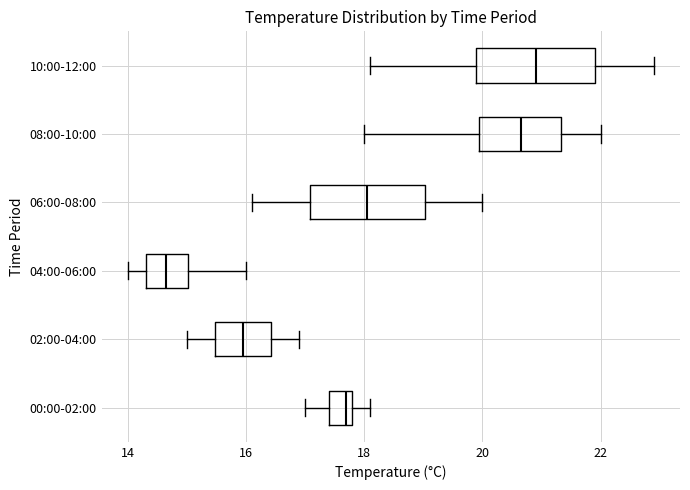

Where does the left whisker of the box for 10:00-12:00 end on the x-axis? The values are not printed on the chart, so give them approximately, as read against the axis.

18.2